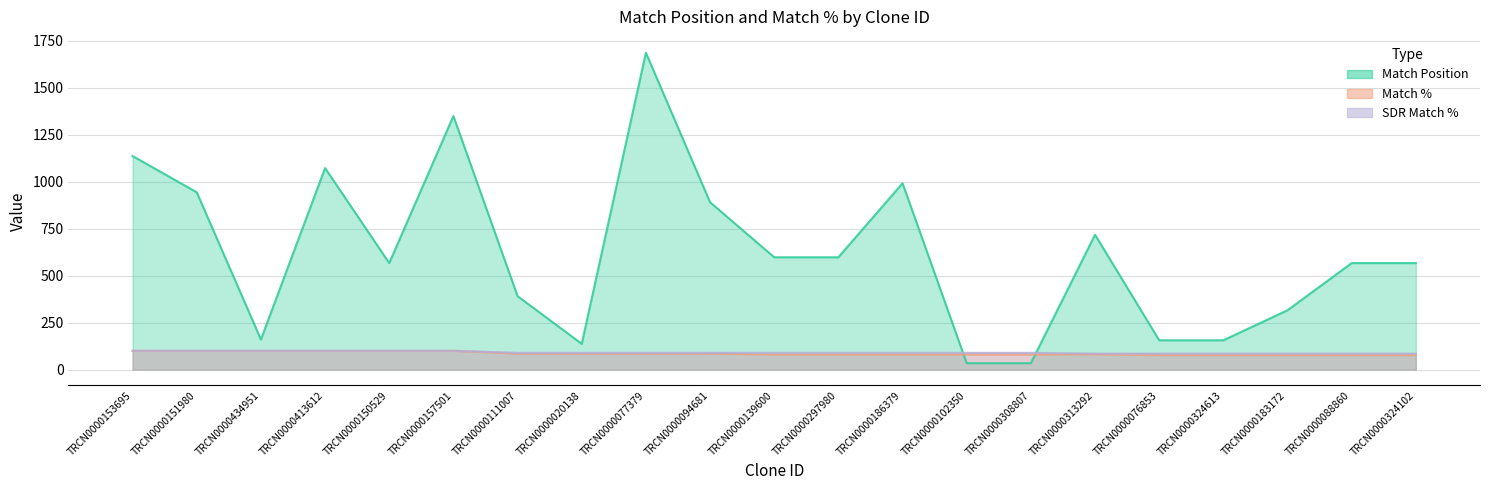

Between TRCN0000153695 and TRCN0000020138, which series saw the biggest shift?

Match Position